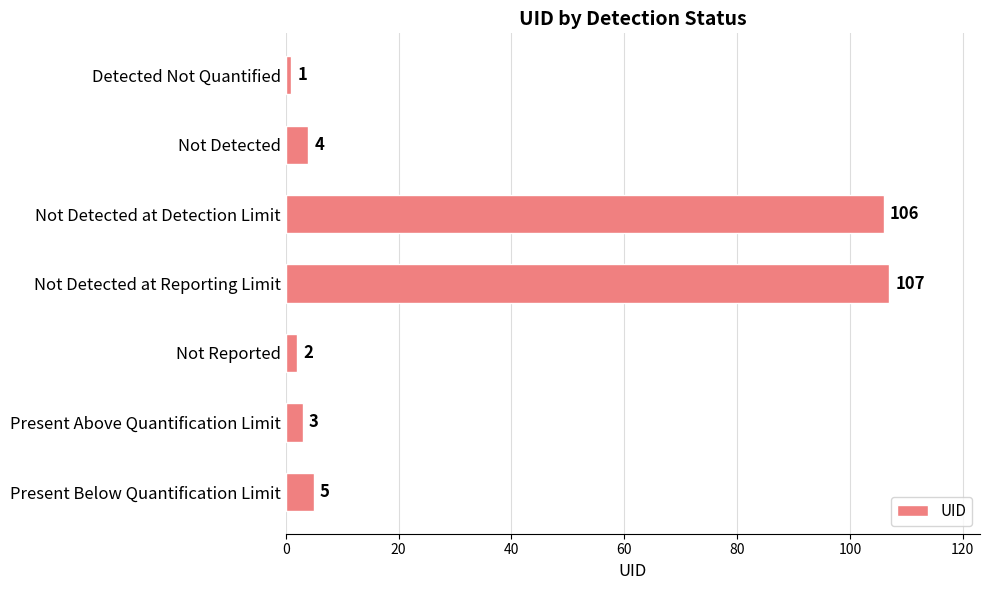

Does the chart contain stacked bars?

No